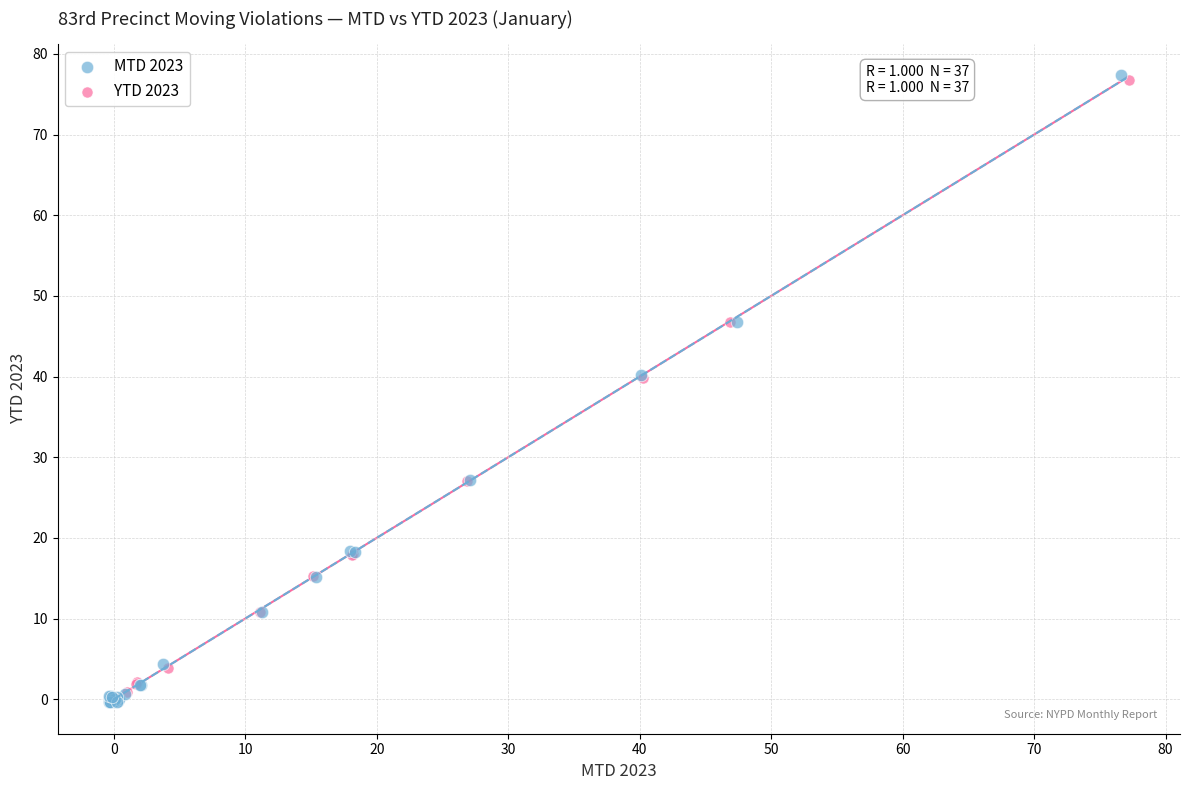

Which series has the widest spread of Y values?

MTD 2023